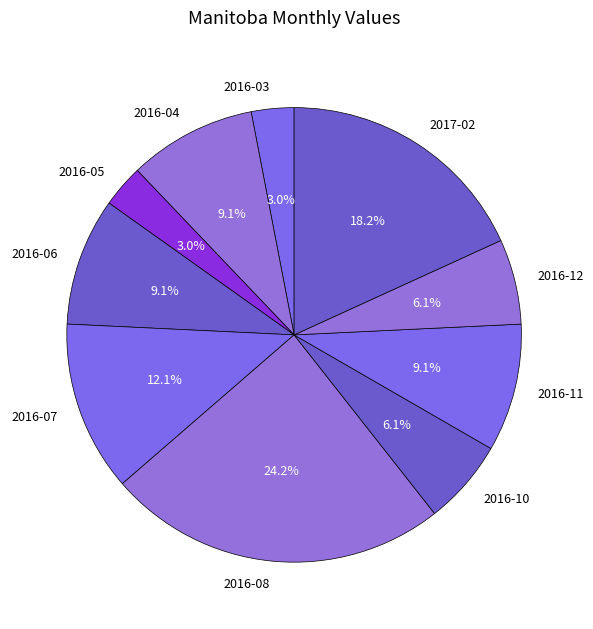

Which slice is the largest?

2016-08